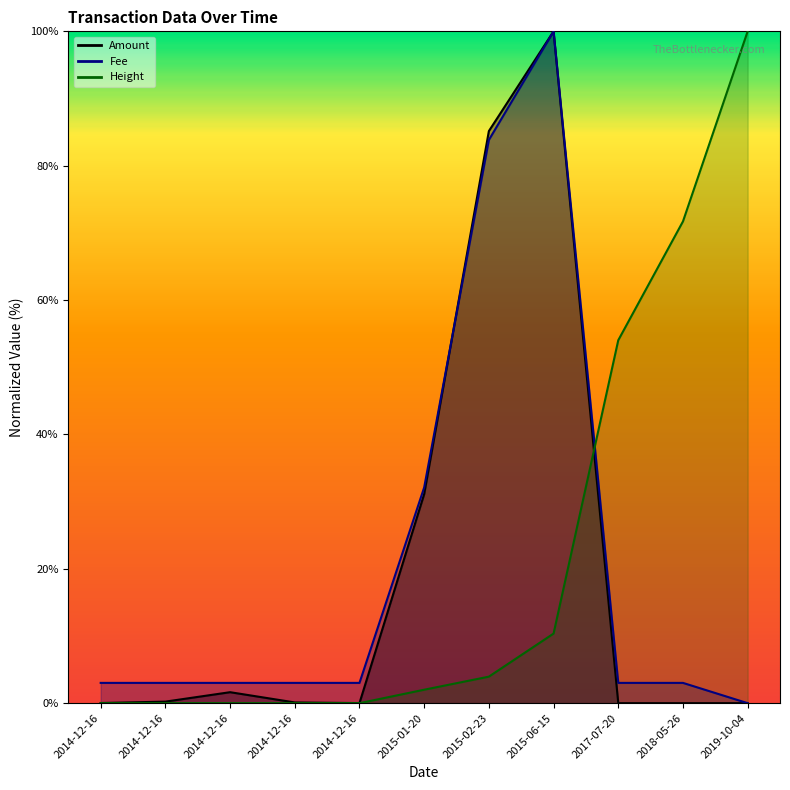

At which category does Height reach its first local peak?

2014-12-16